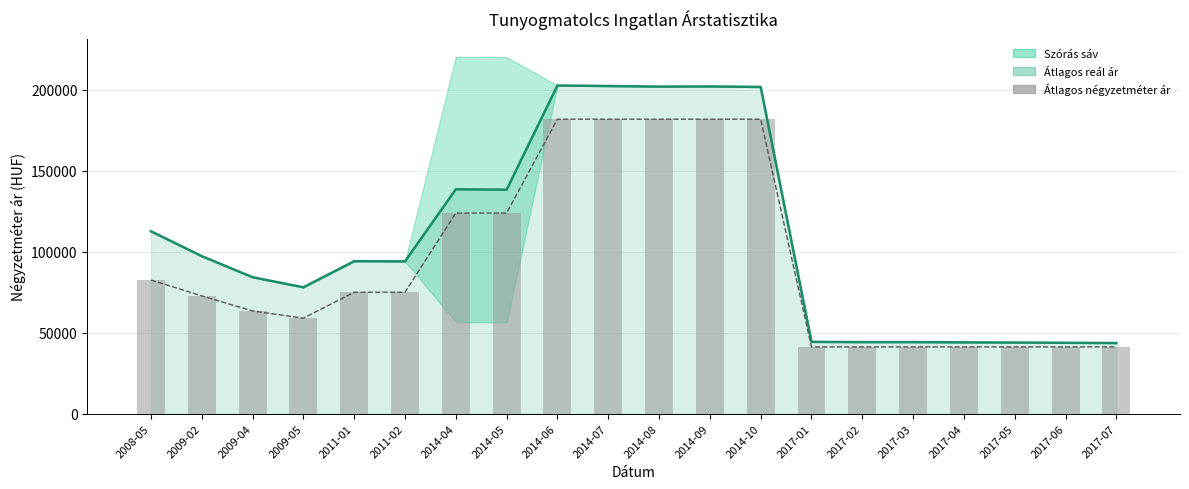

List the labels in order of value, smallest first.

2017-01, 2017-02, 2017-03, 2017-04, 2017-05, 2017-06, 2017-07, 2009-05, 2009-04, 2009-02, 2011-01, 2011-02, 2008-05, 2014-04, 2014-05, 2014-06, 2014-07, 2014-08, 2014-09, 2014-10